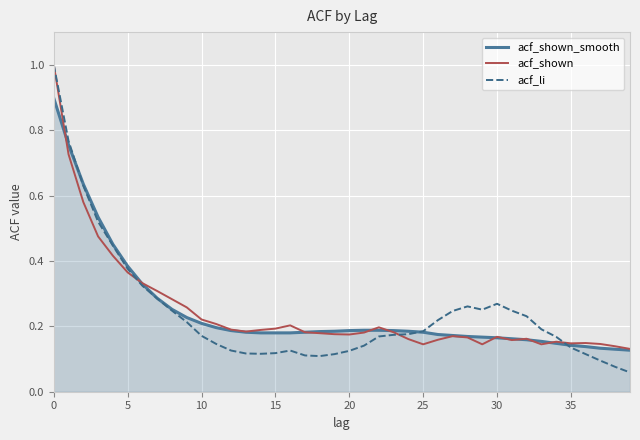

What is the maximum value for acf_li?

1.0